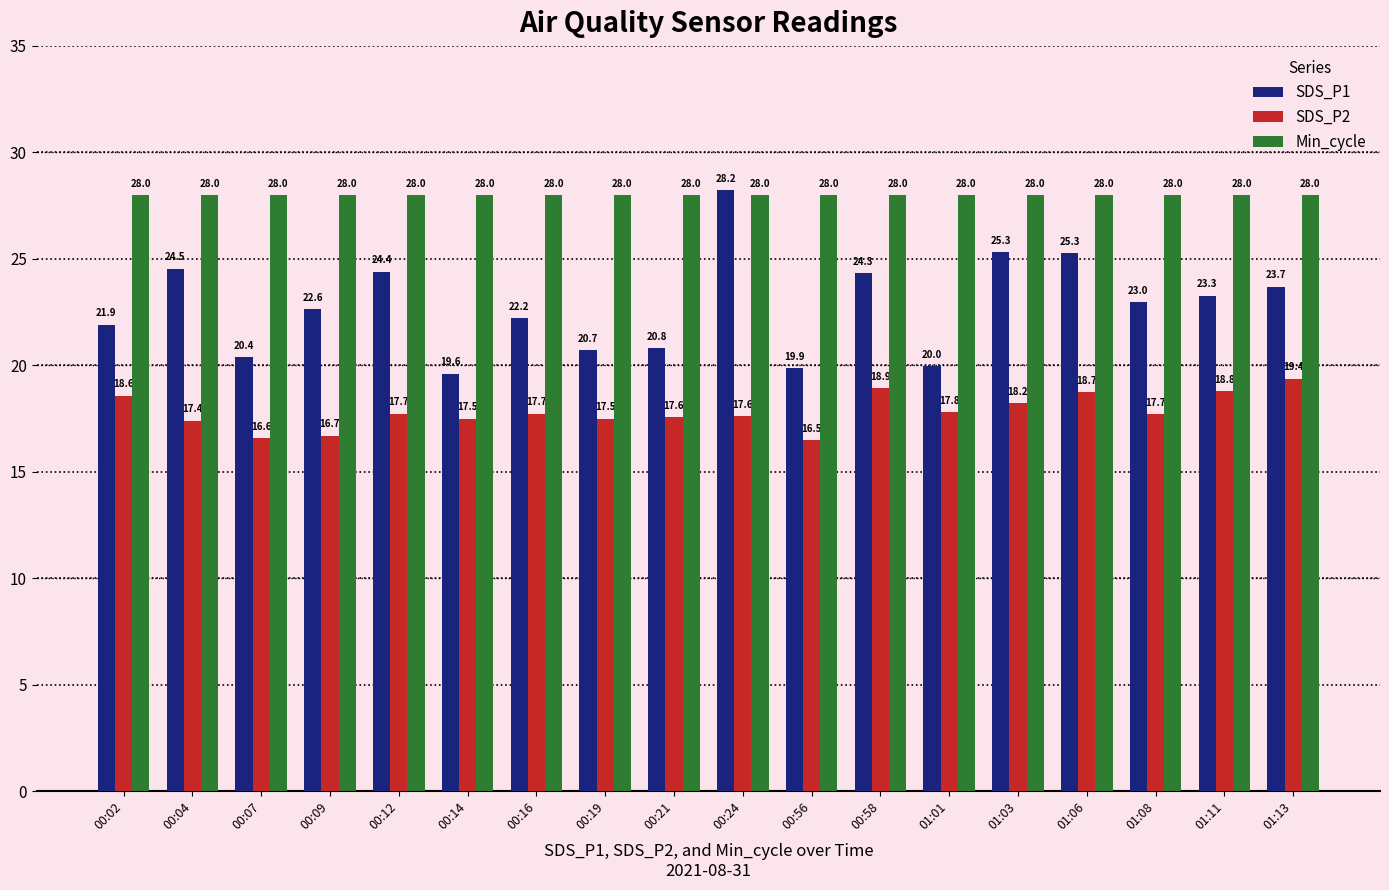

What are all the series names shown in the legend?

SDS_P1, SDS_P2, Min_cycle